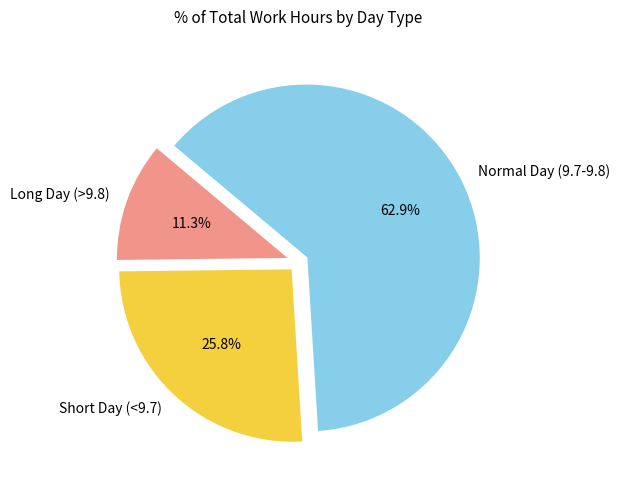

Rank the categories by value from highest to lowest.

Normal Day (9.7-9.8), Short Day (<9.7), Long Day (>9.8)